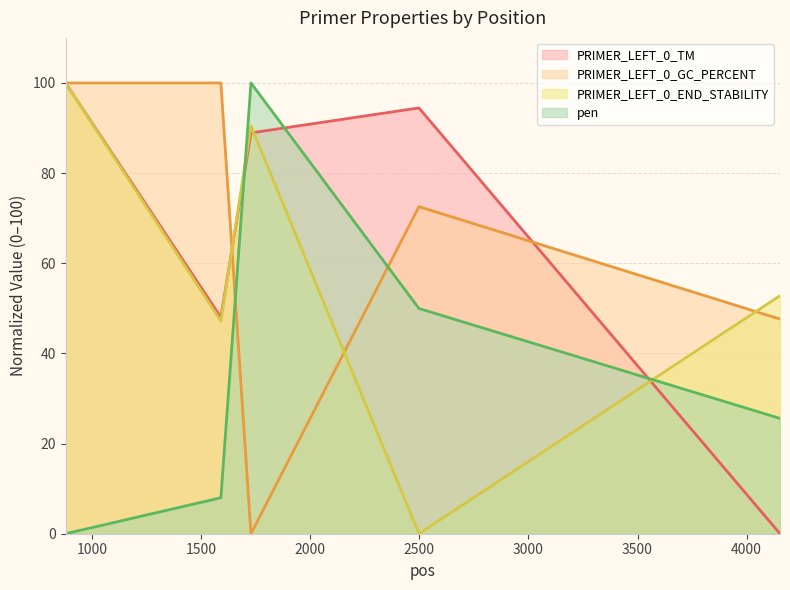

How many interior local valleys does the PRIMER_LEFT_0_END_STABILITY series have?

2